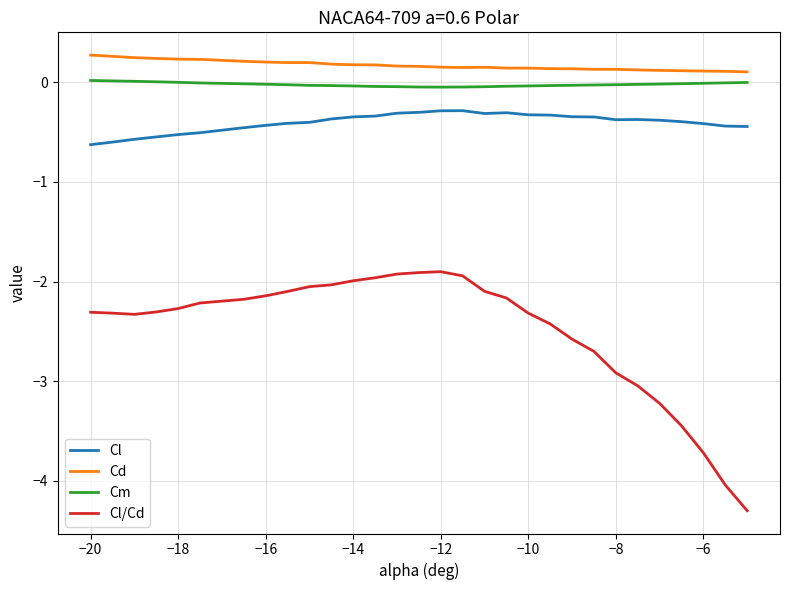

What is the greatest value displayed?

0.3